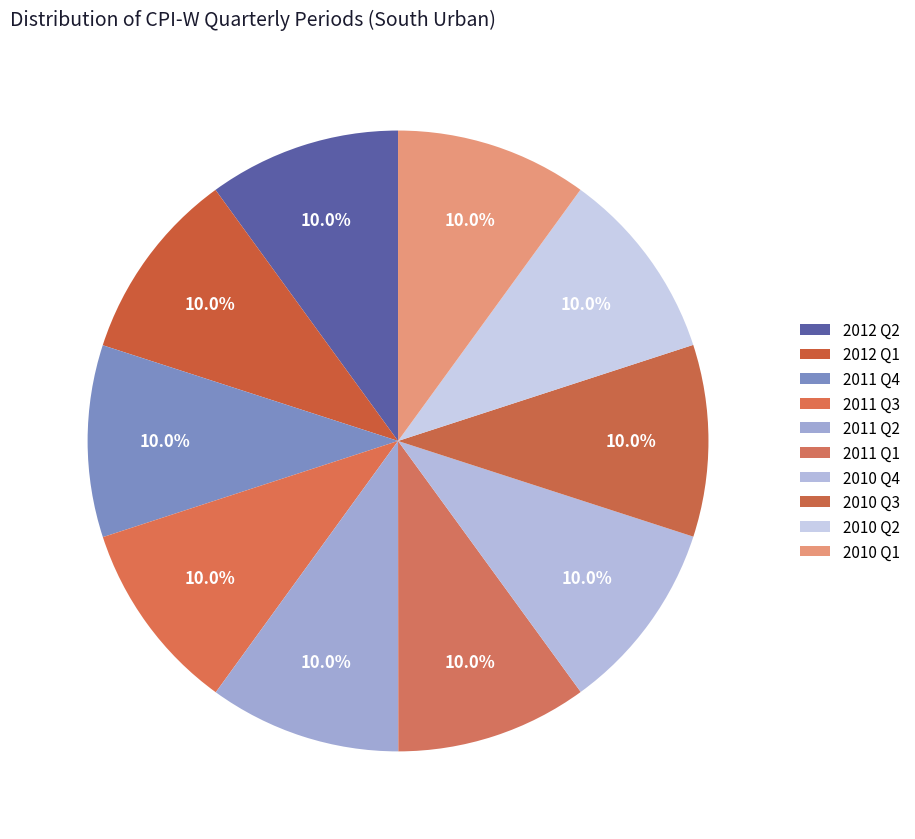

How many slices are in this pie chart?

10